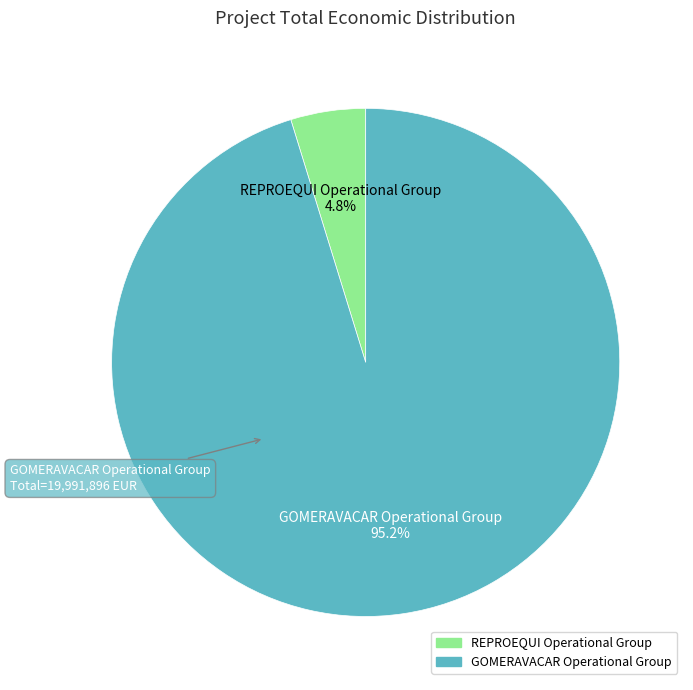

Is the sum of GOMERAVACAR Operational Group and REPROEQUI Operational Group greater than half?

Yes